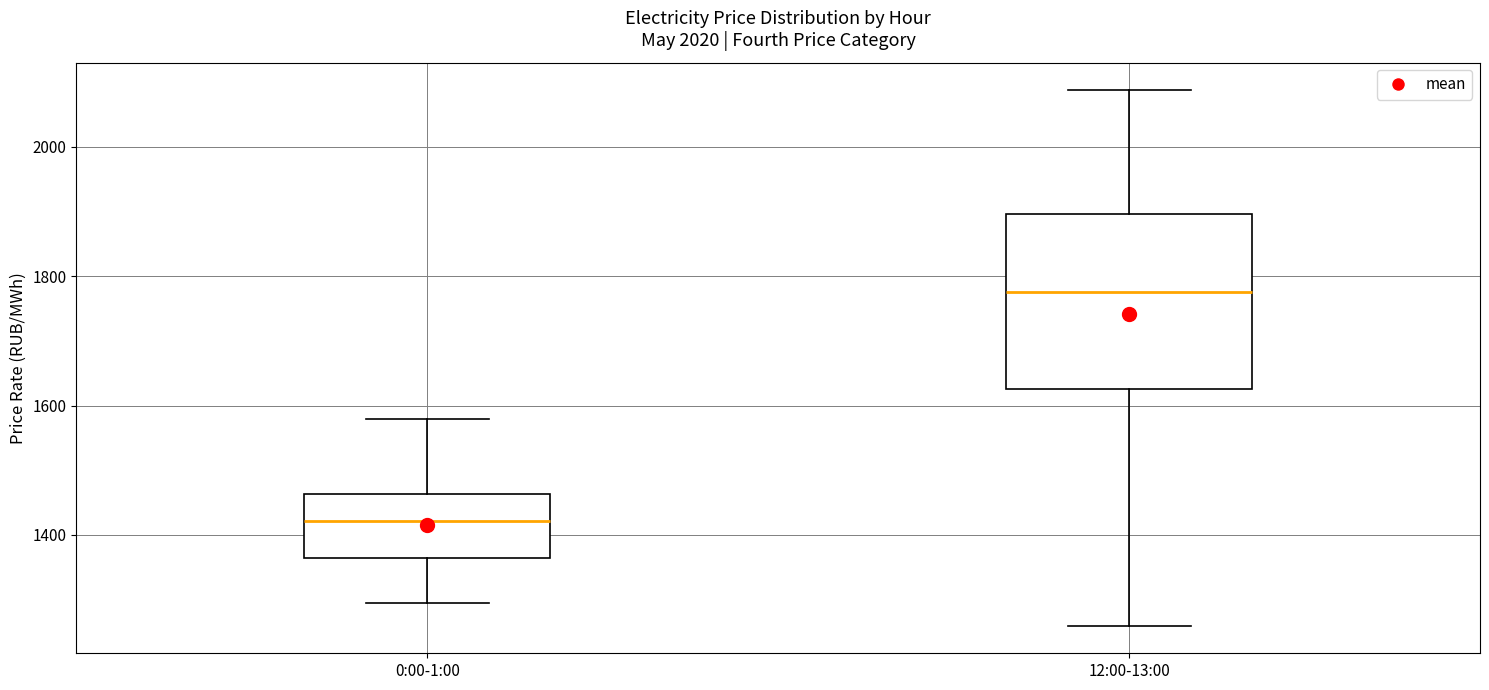

Reading left to right, transcribe this box plot: for each box, give where its median line is, the range the box spans, and where its two whiskers end, as read against the y-axis. The values are not printed on the chart, so give them approximately, as read against the axis.

0:00-1:00: median 1420, box 1360 to 1460, whiskers 1300 to 1580
12:00-13:00: median 1780, box 1620 to 1900, whiskers 1260 to 2080